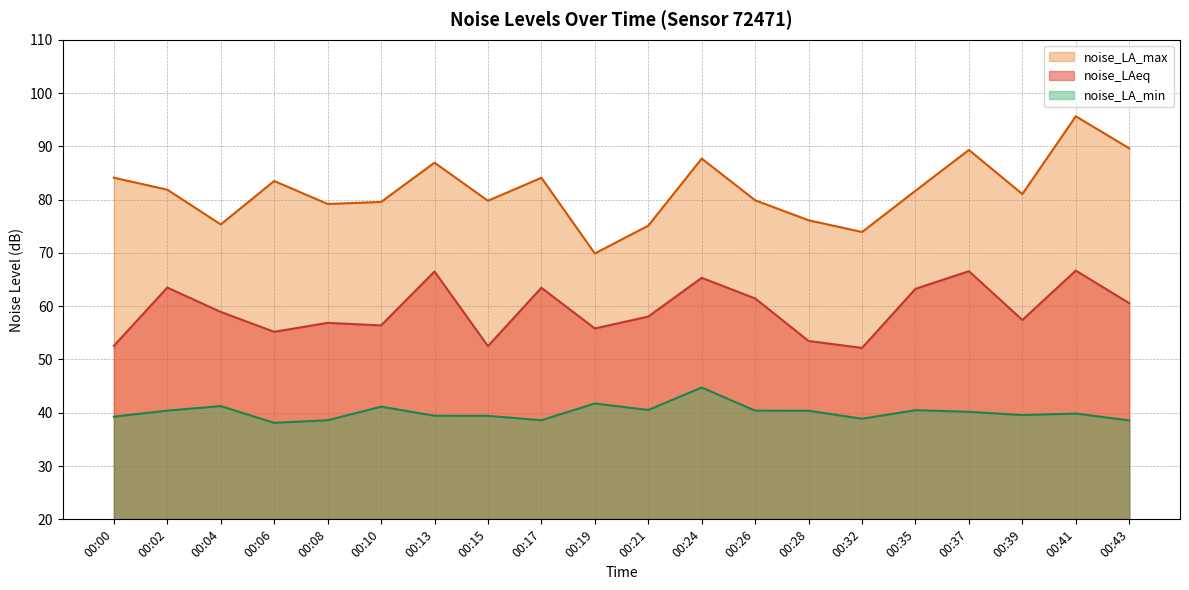

What is the difference between the maximum and minimum values in the noise_LAeq series?

14.5